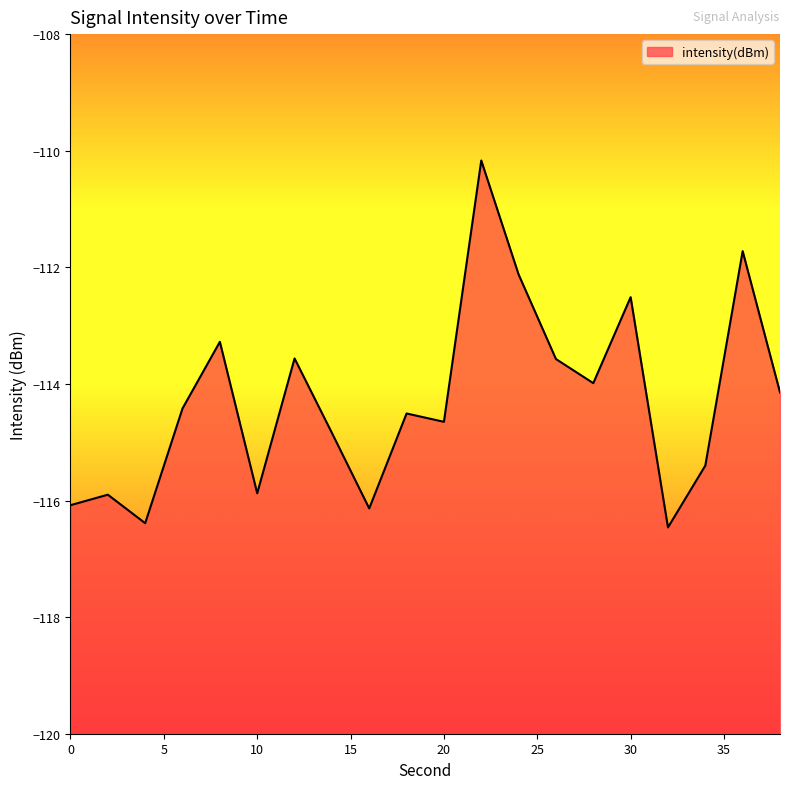

How many lines are shown in the chart?

1